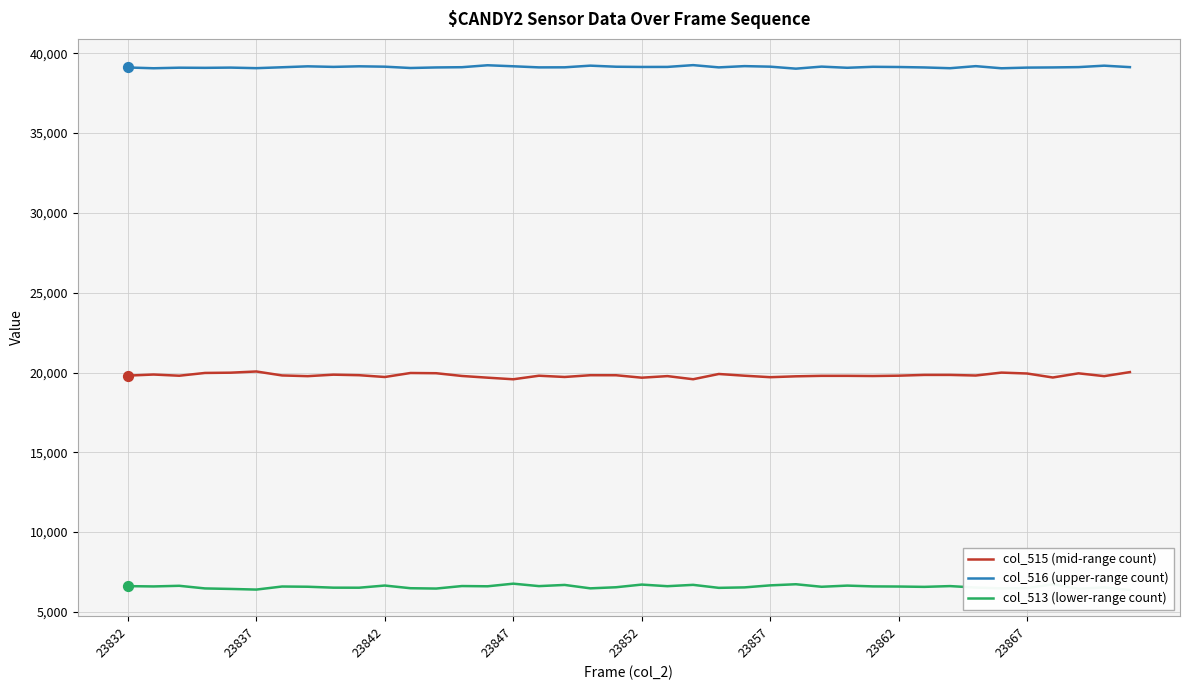

Which series has the widest spread of Y values?

col_515 (mid-range count)